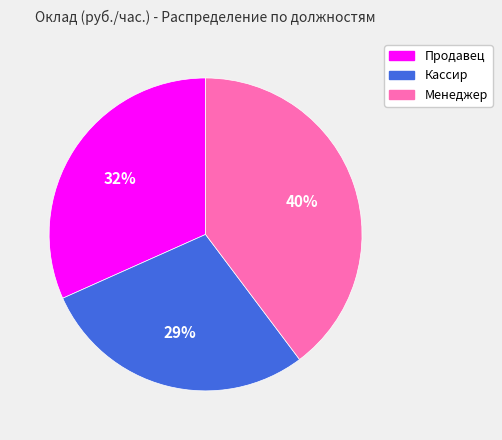

What is the largest slice in the pie chart?

Менеджер